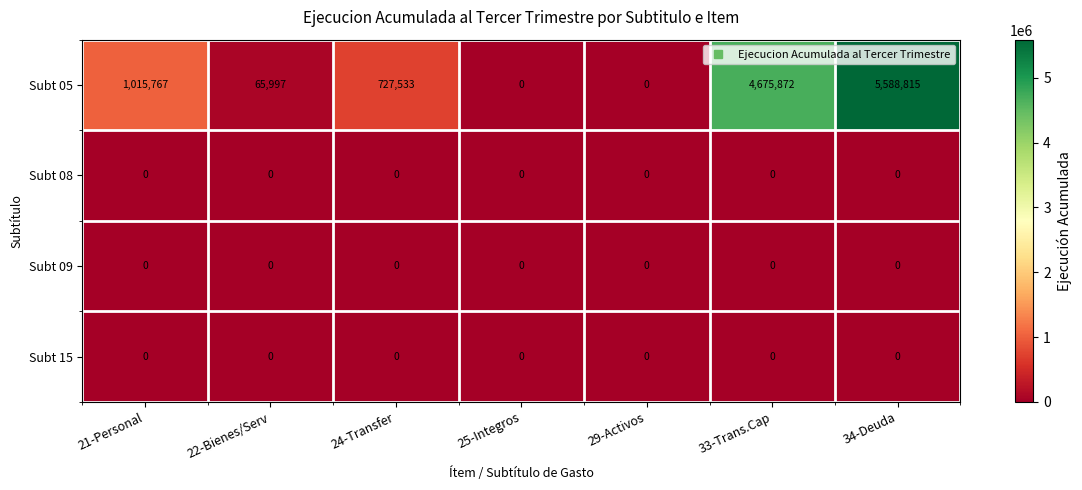

Which label corresponds to the largest value in the chart?

34-Deuda